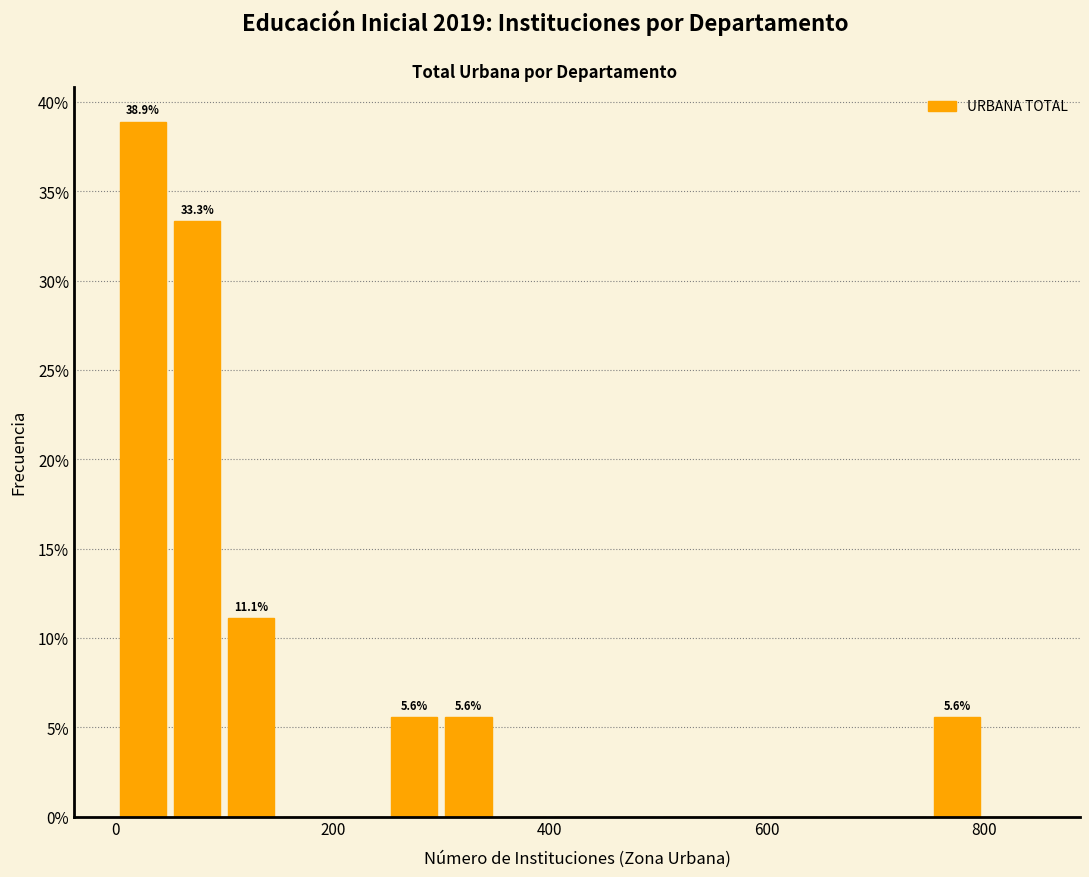

Around what value on the x-axis is the tallest bar? Give the approximate position of its centre, as read against the axis.

20